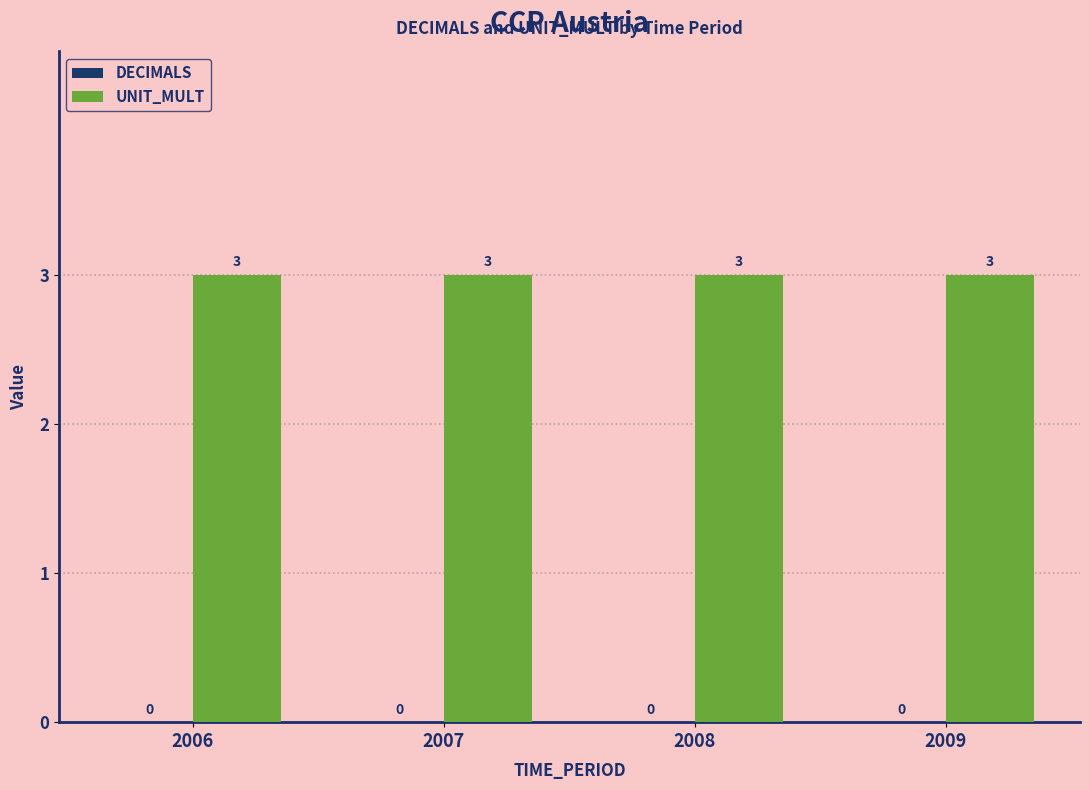

Which series changed the most between 2007 and 2008?

DECIMALS